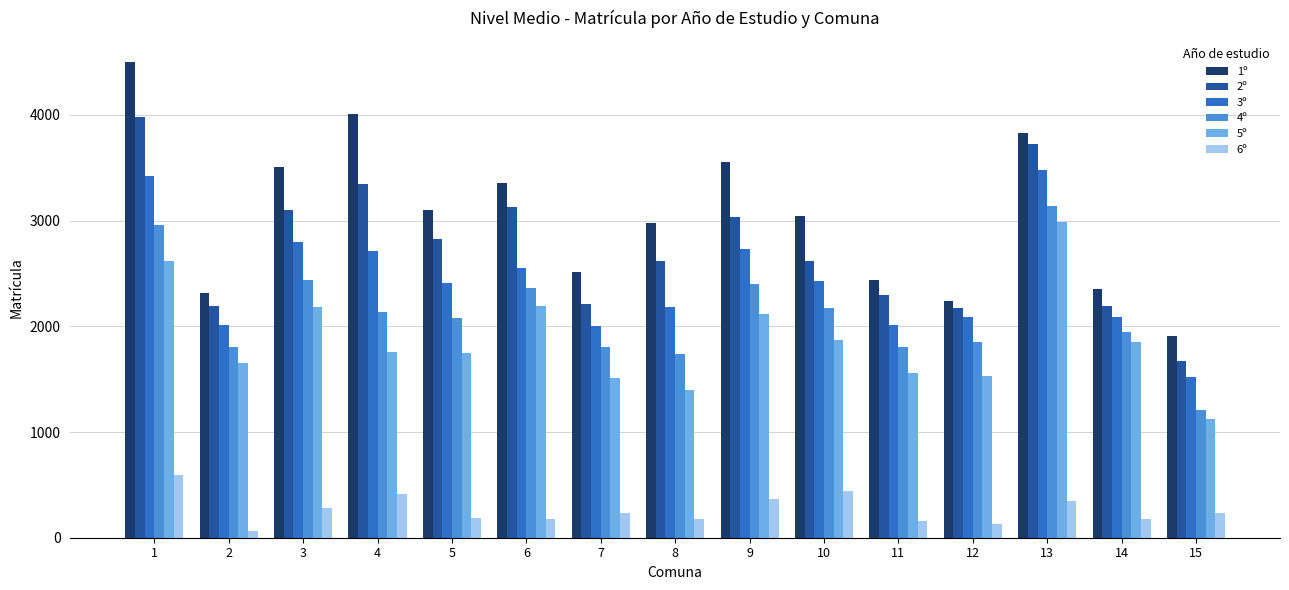

What is the difference between the 5º values at 15 and 5?

629